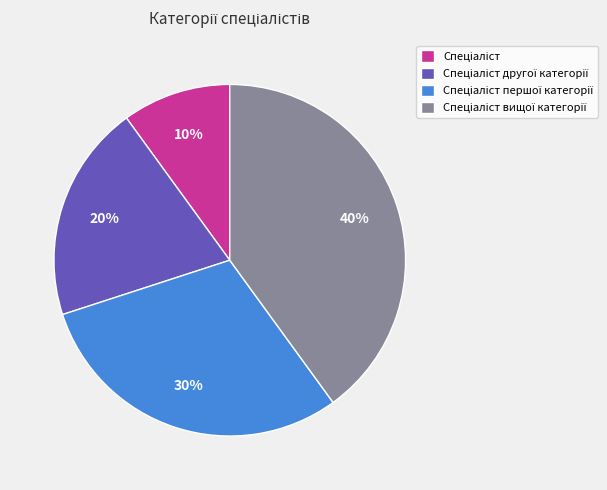

Is there any slice that represents more than half of the pie?

No